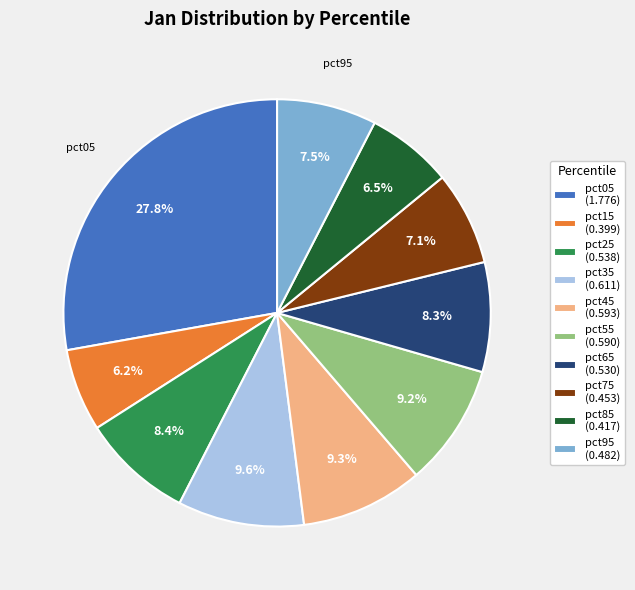

Does pct05 (1.776) represent more than half of the total?

No